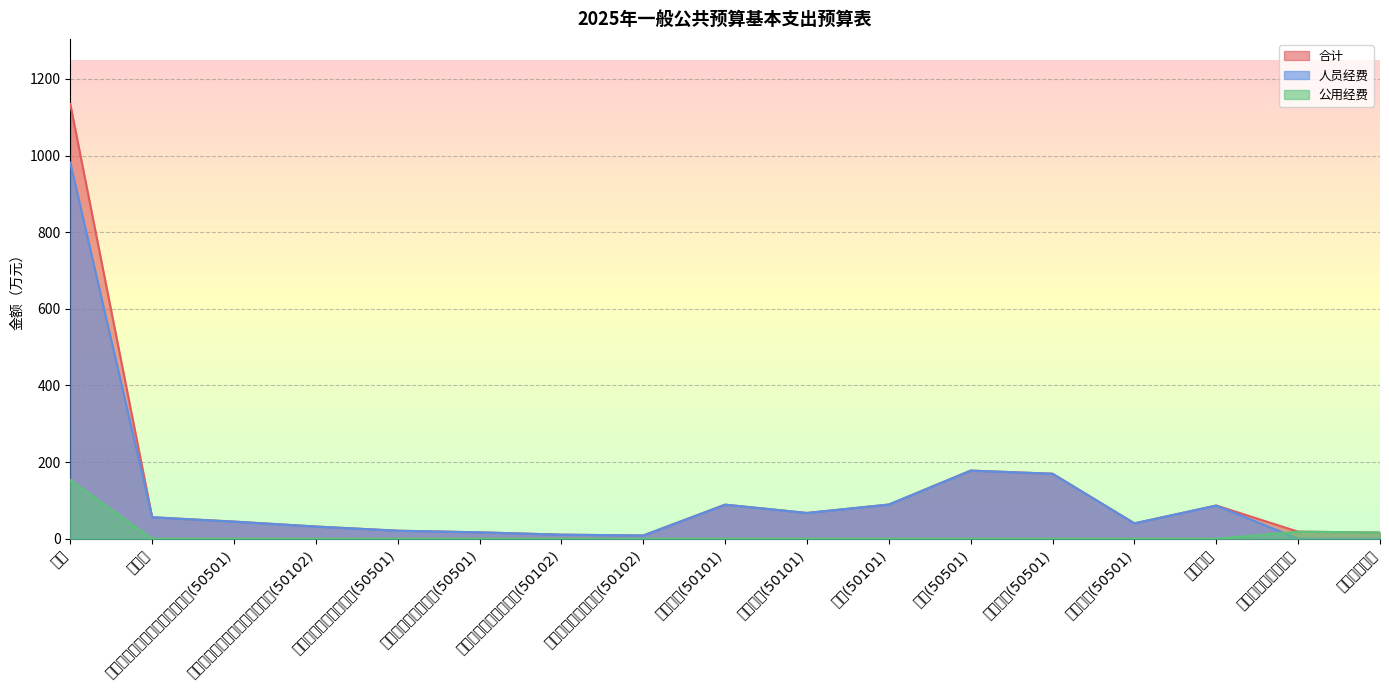

What is the label of the 9th point from the left?

基本工资(50101)